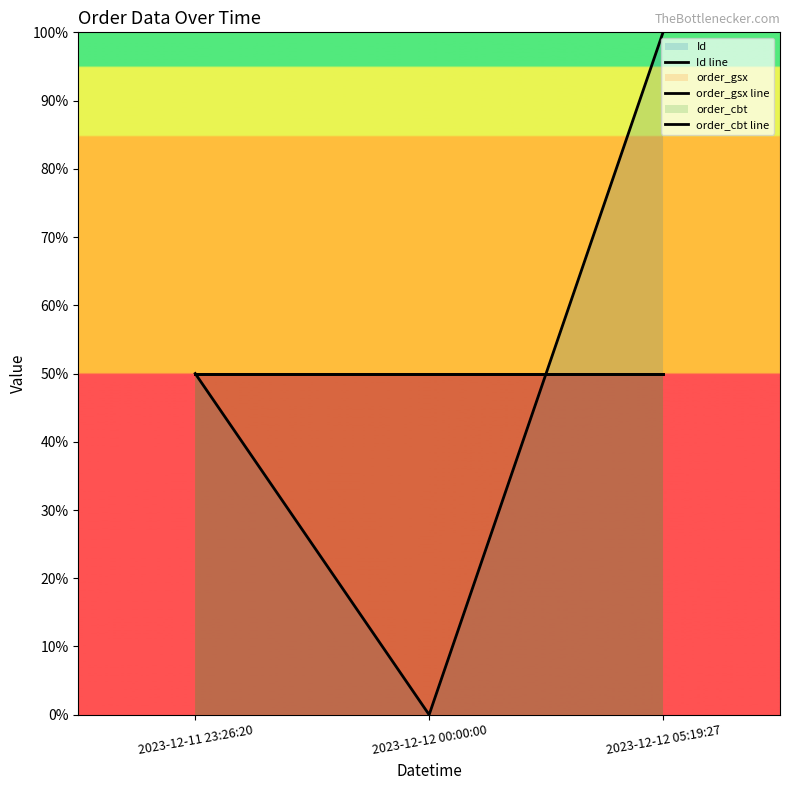

Which category has the highest value across all series?

2023-12-12 05:19:27